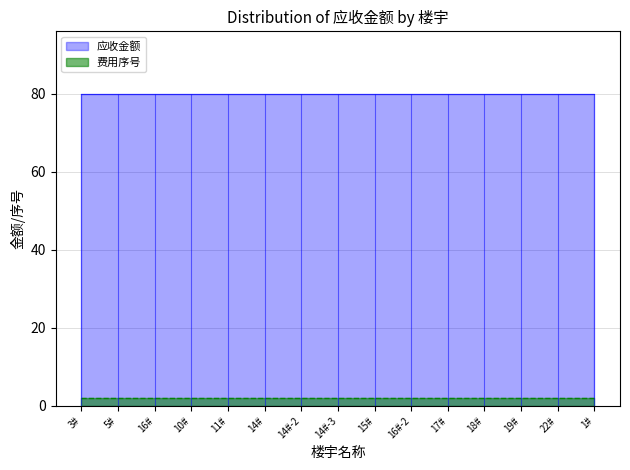

What is the sum of all 费用序号 values?

30